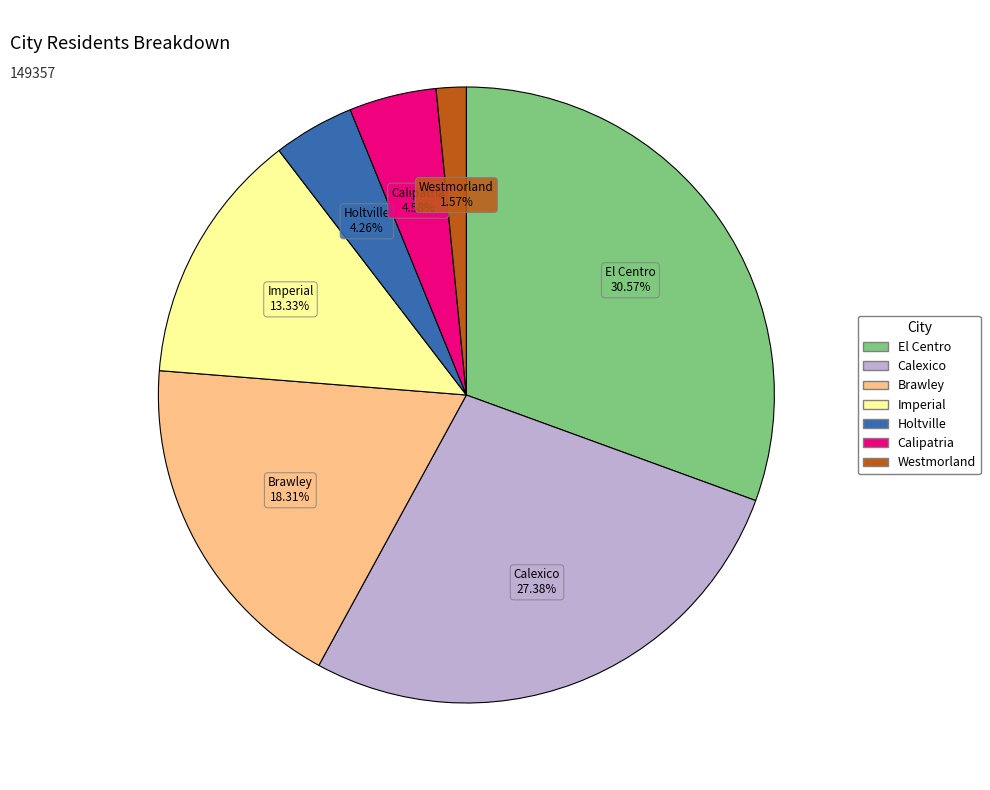

To the nearest percent, what percentage of the pie is Holtville?

4%